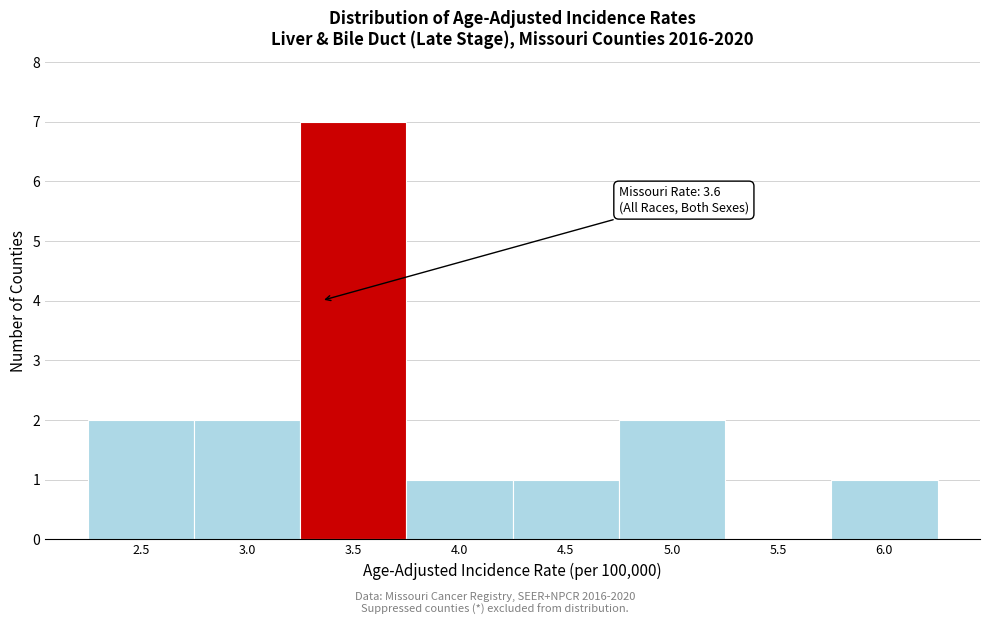

Reading right to left, what are all the values shown in this chart?

6.0=1	5.5=0	5.0=2	4.5=1	4.0=1	3.5=7	3.0=2	2.5=2